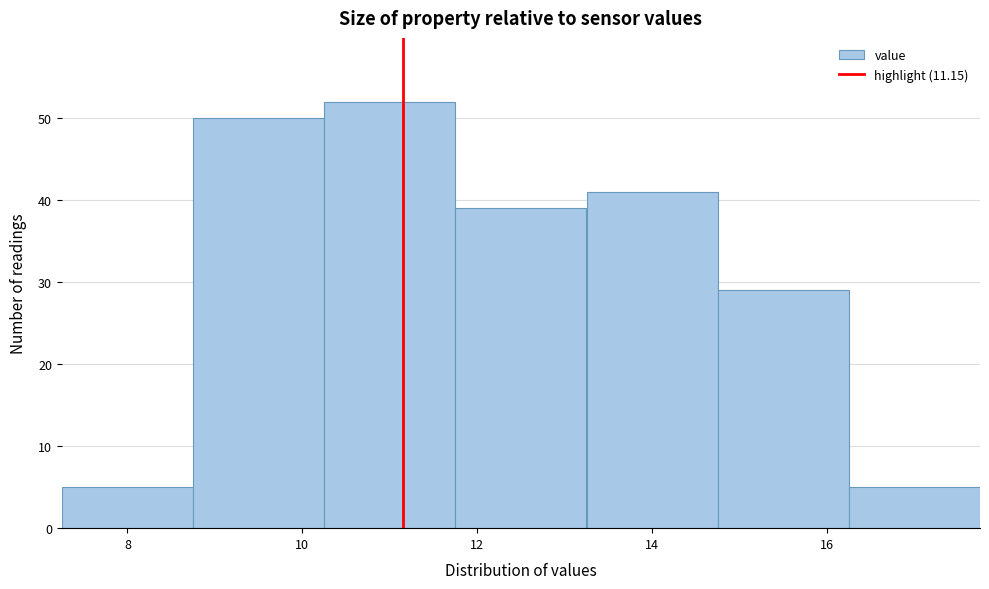

What is the height of the bar covering 7.25 to 8.75 on the x-axis? Neither the bar edges nor the heights are printed on the chart, so give them approximately, as read against the axes.

5